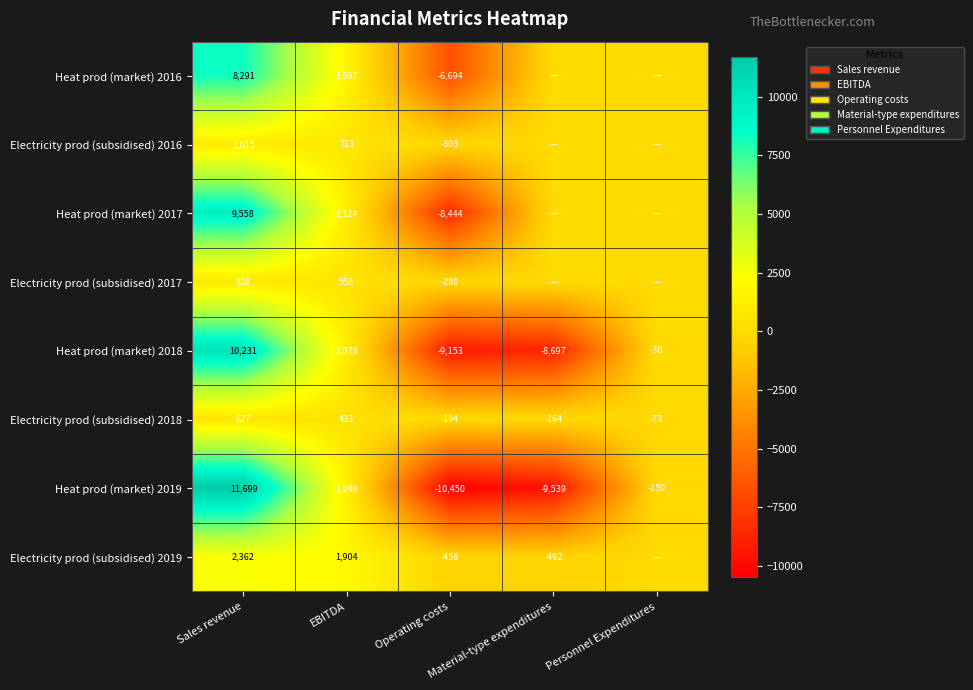

At which label does Heat prod (market) 2019 reach its peak?

Sales revenue